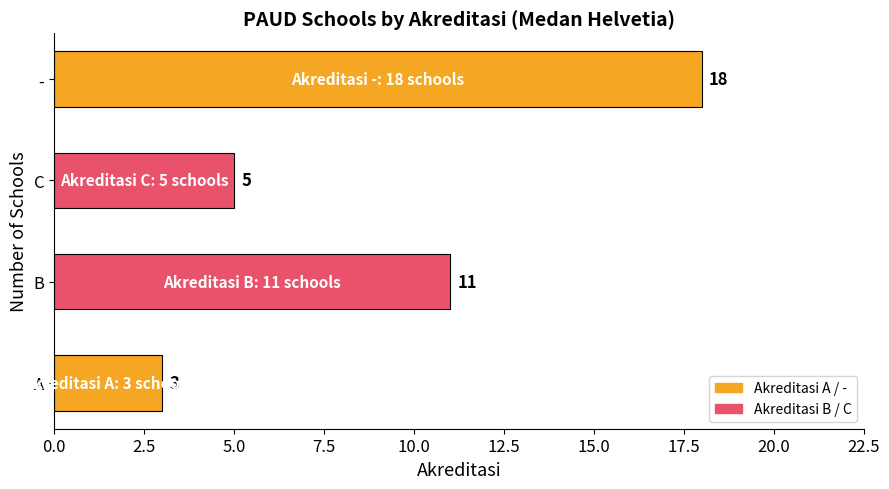

What is the sum of all values?

37